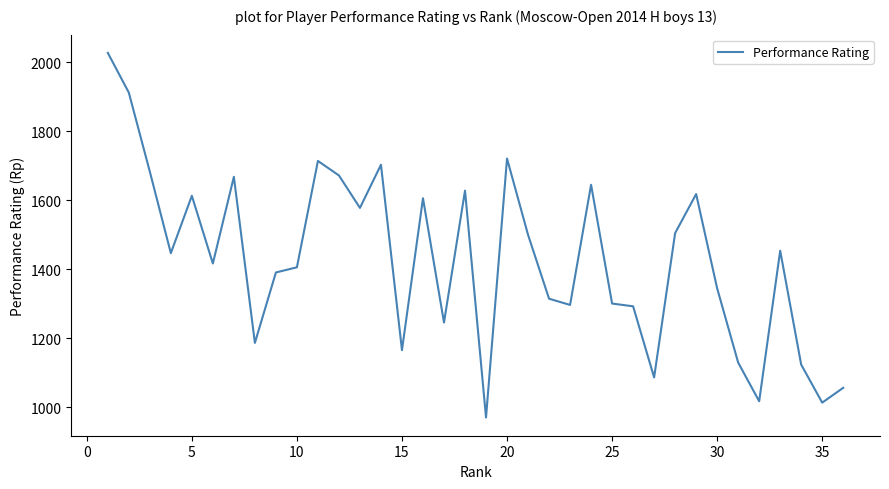

What is the maximum value shown in the chart?

2027